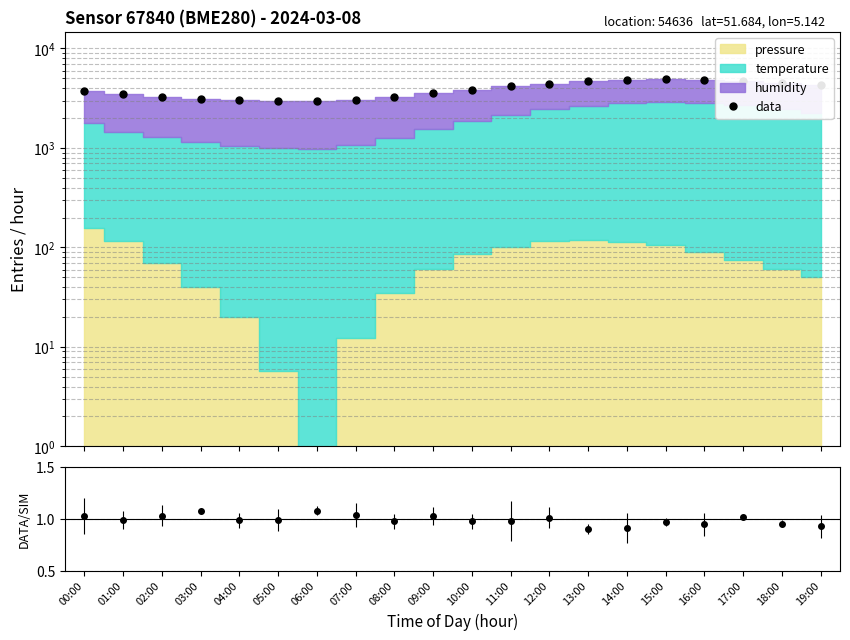

Reading left to right, what are all the values shown in this chart?

00:00=3776.6	01:00=3455.9	02:00=3290.2	03:00=3140.4	04:00=3045.1	05:00=2995.8	06:00=2975.0	07:00=3062.3	08:00=3260.2	09:00=3560.5	10:00=3860.8	11:00=4152.1	12:00=4440.4	13:00=4670.0	14:00=4839.6	15:00=4904.9	16:00=4840.2	17:00=4675.5	18:00=4460.8	19:00=4250.4